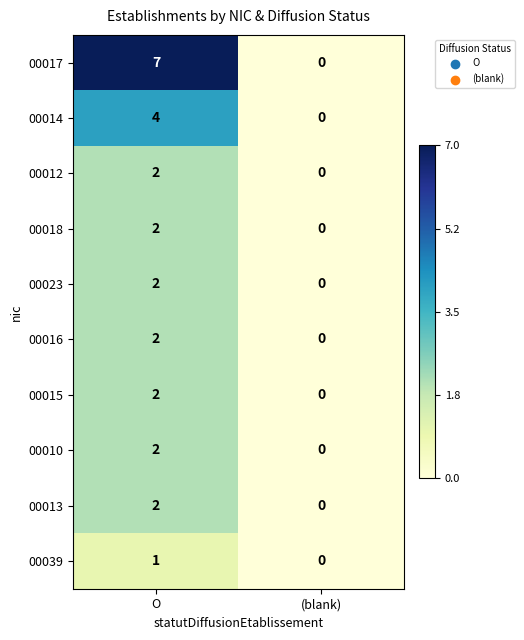

Reading left to right, list all the values displayed in this chart.

00017: 7	0
00014: 4	0
00012: 2	0
00018: 2	0
00023: 2	0
00016: 2	0
00015: 2	0
00010: 2	0
00013: 2	0
00039: 1	0